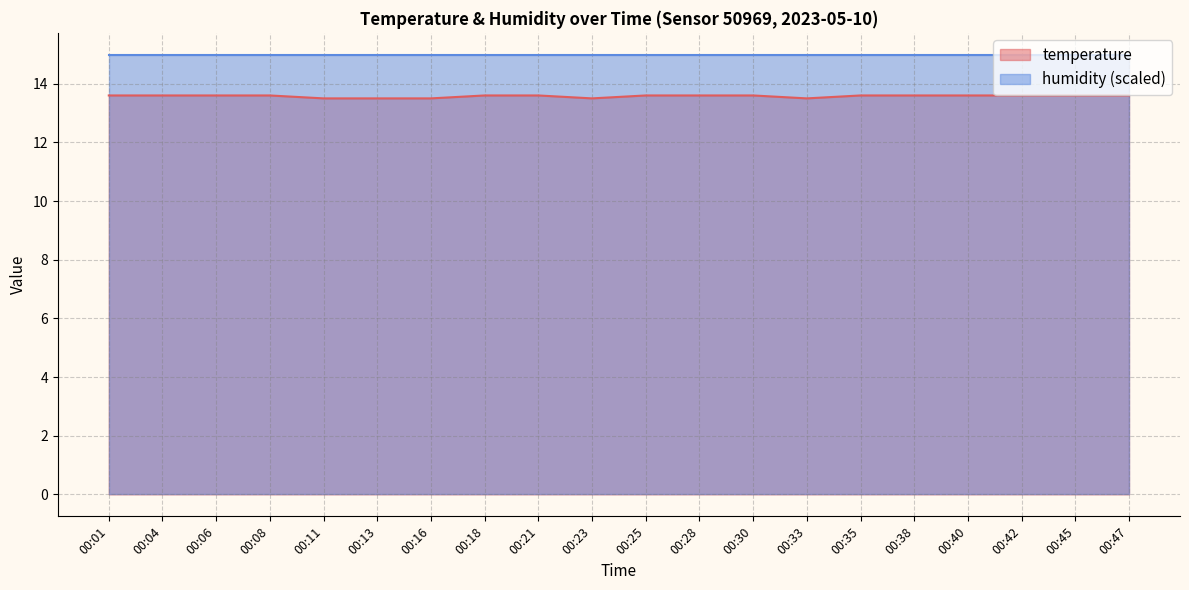

Reading left to right, transcribe all the data shown in this chart.

00:01=13.6	00:04=13.6	00:06=13.6	00:08=13.6	00:11=13.5	00:13=13.5	00:16=13.5	00:18=13.6	00:21=13.6	00:23=13.5	00:25=13.6	00:28=13.6	00:30=13.6	00:33=13.5	00:35=13.6	00:38=13.6	00:40=13.6	00:42=13.6	00:45=13.6	00:47=13.6